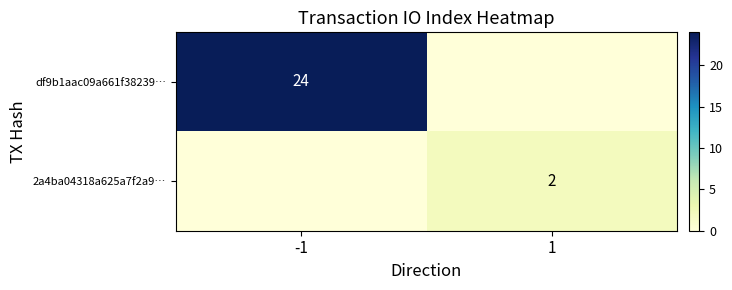

The value of 2a4ba04318a625a7f2a9… at 1 is 2. True or false?

True